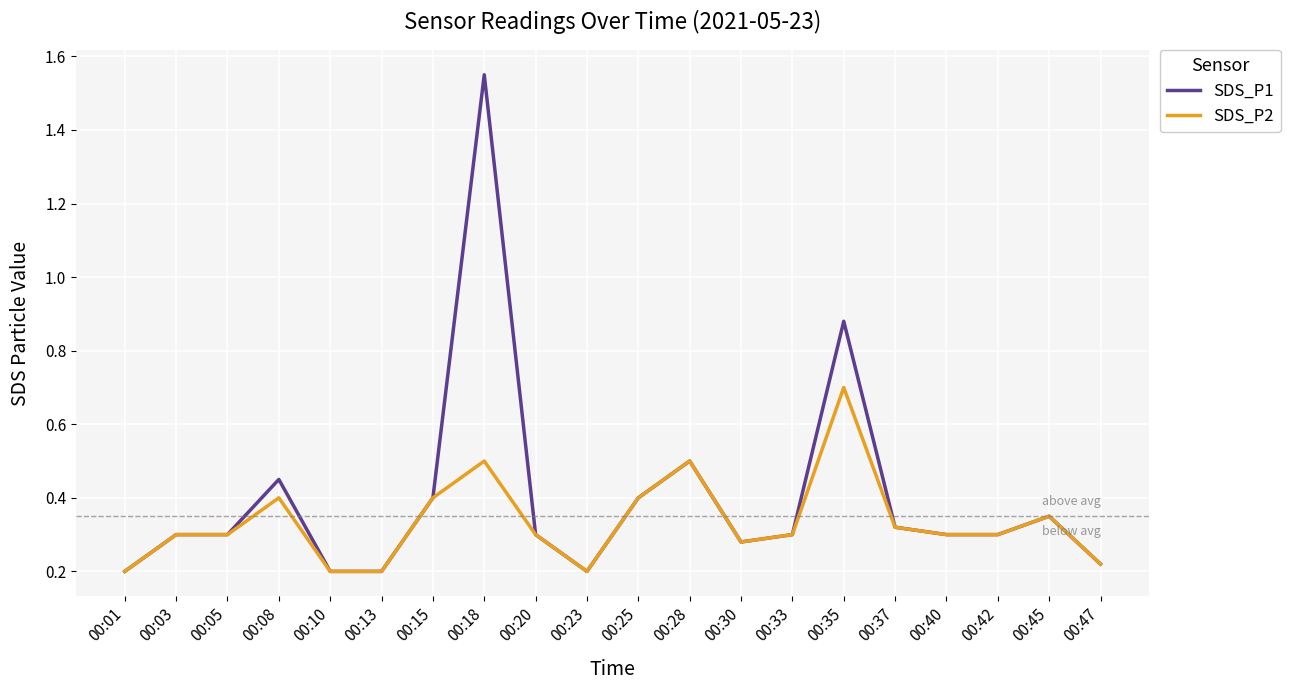

Which series has the largest total across all categories?

SDS_P1